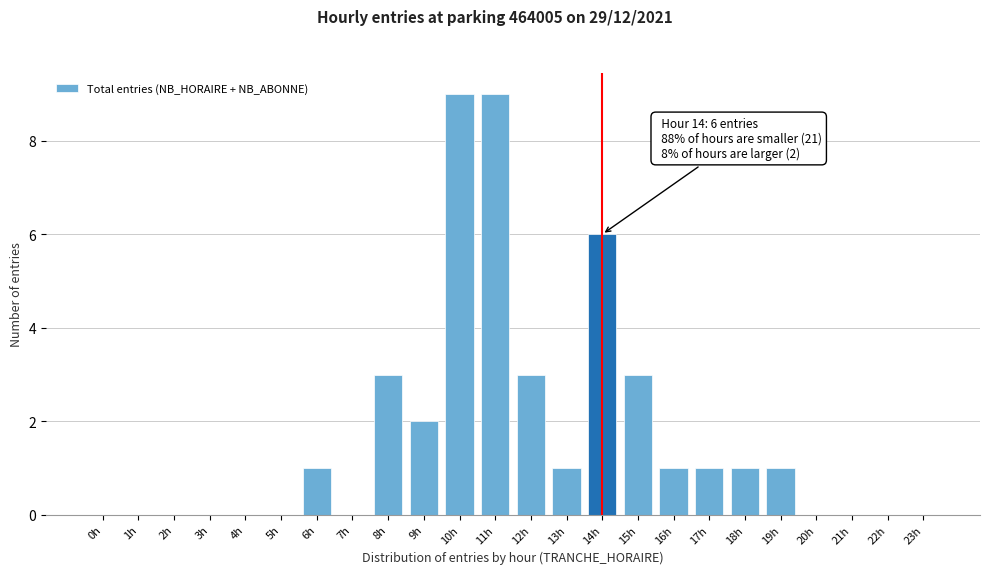

Reading left to right, list all the values displayed in this chart.

0h=0	1h=0	2h=0	3h=0	4h=0	5h=0	6h=1	7h=0	8h=3	9h=2	10h=9	11h=9	12h=3	13h=1	14h=6	15h=3	16h=1	17h=1	18h=1	19h=1	20h=0	21h=0	22h=0	23h=0